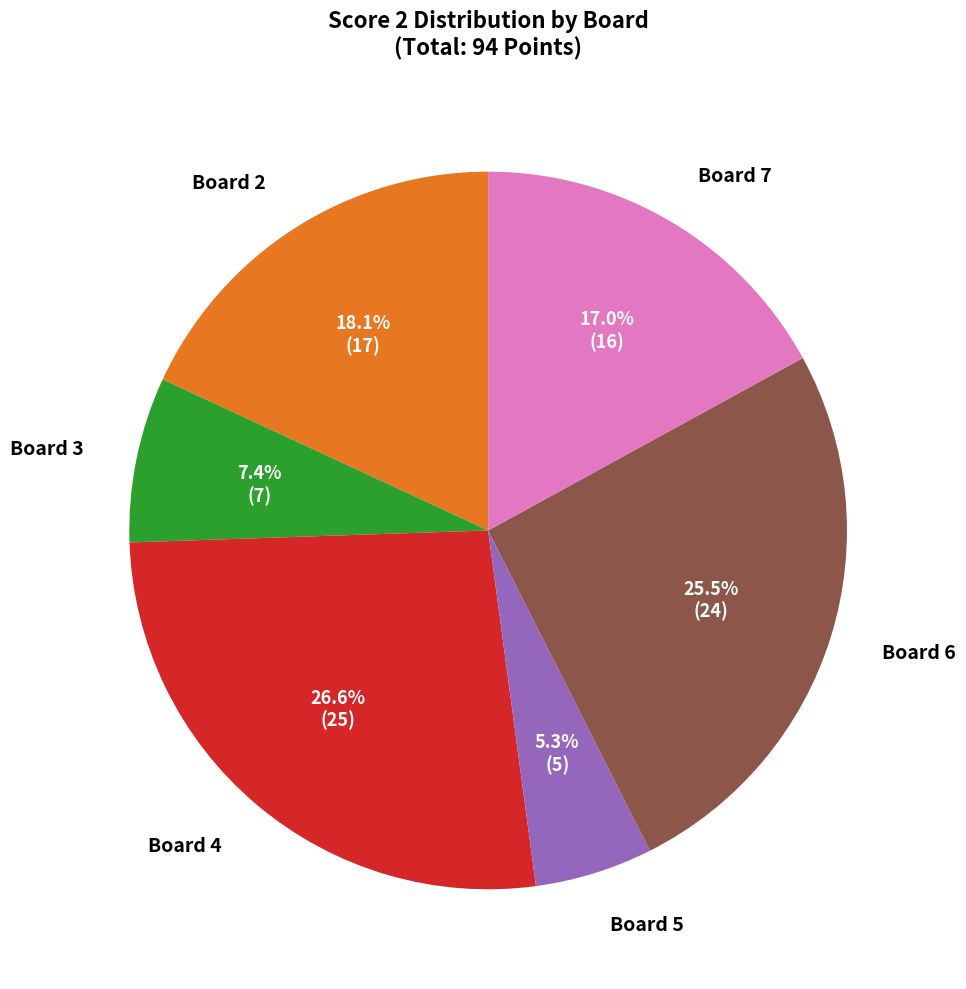

Is there a majority slice in this chart?

No